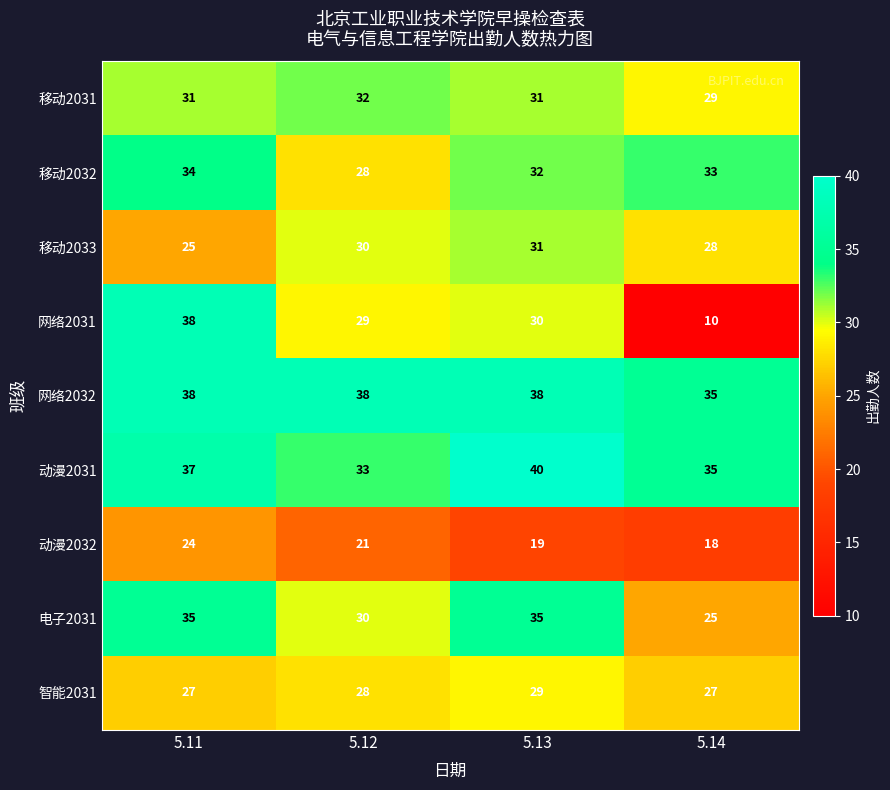

List the labels in order of 移动2032 value, smallest first.

5.12, 5.13, 5.14, 5.11